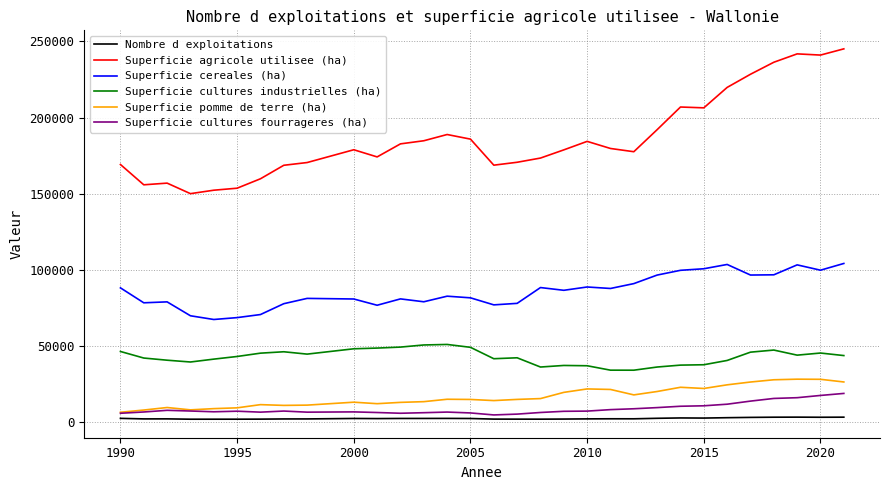

Which series has the largest total across all categories?

Superficie agricole utilisee (ha)